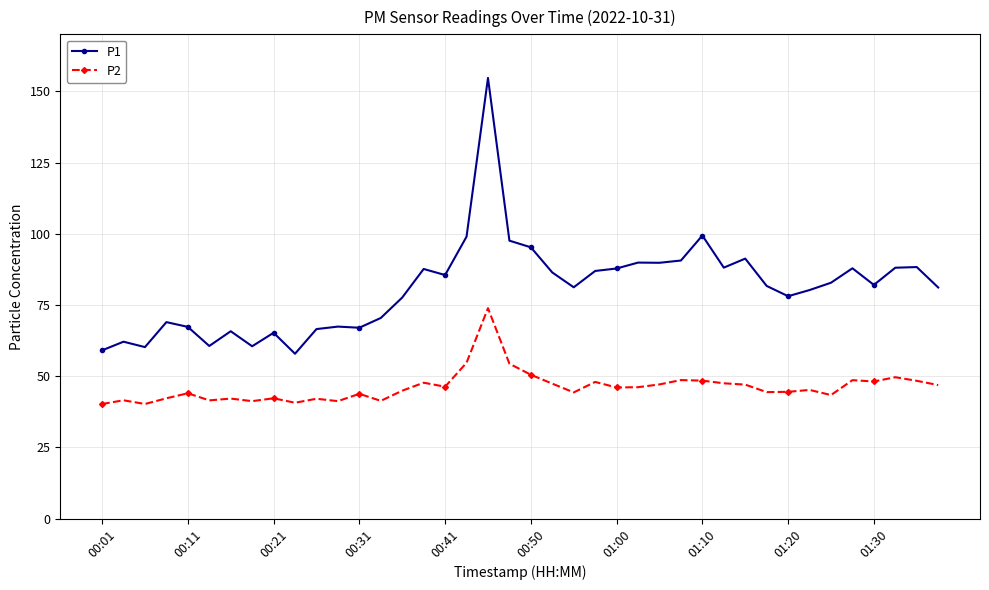

Which series has the largest total across all categories?

P1